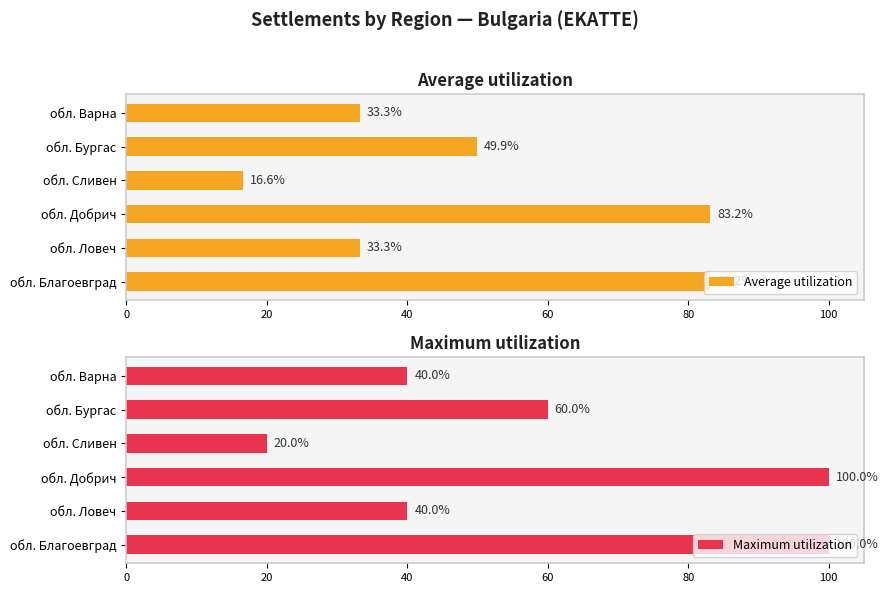

Reading left to right, what are all the values shown in this chart?

Average utilization: 83.2	33.3	83.2	16.6	49.9	33.3
Maximum utilization: 100.0	40.0	100.0	20.0	60.0	40.0